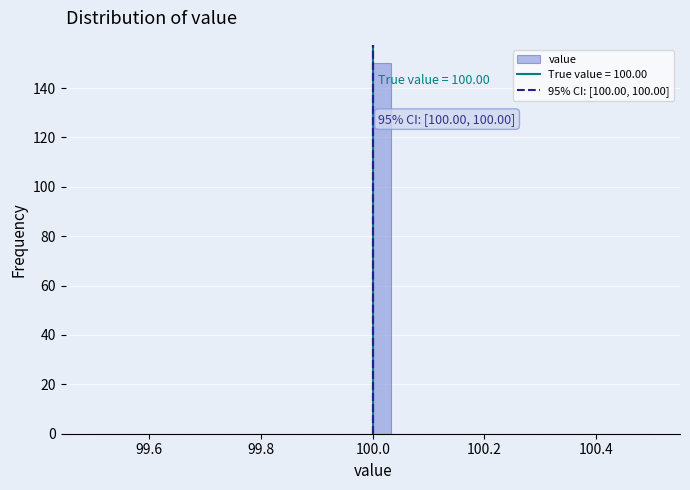

Around what value on the x-axis is the tallest bar? Give the approximate position of its centre, as read against the axis.

100.02